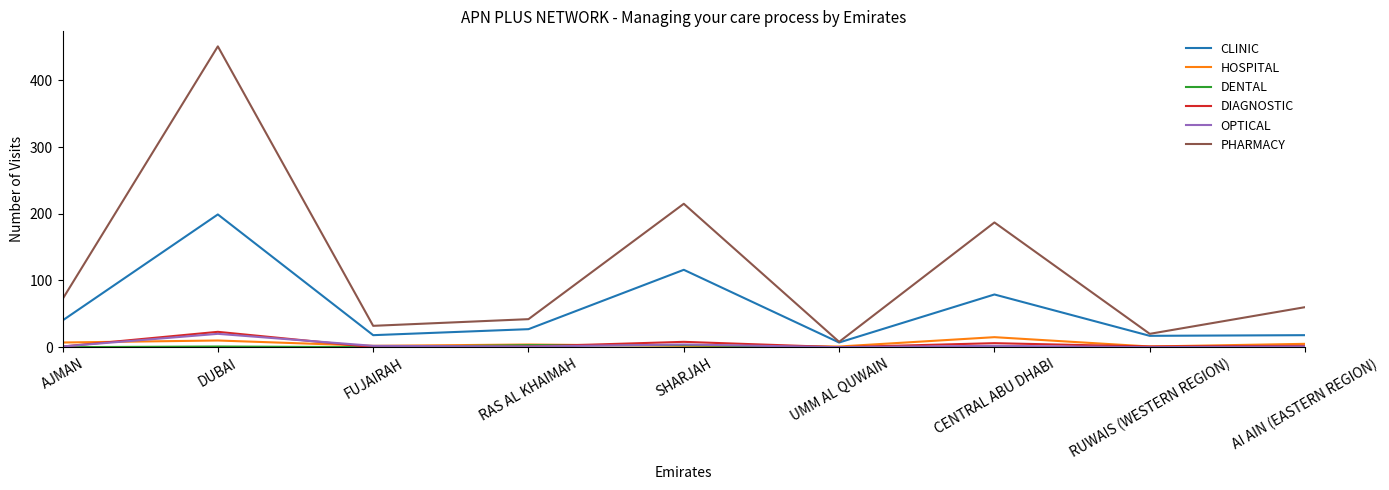

Is it true that CLINIC equals 30 at SHARJAH?

False